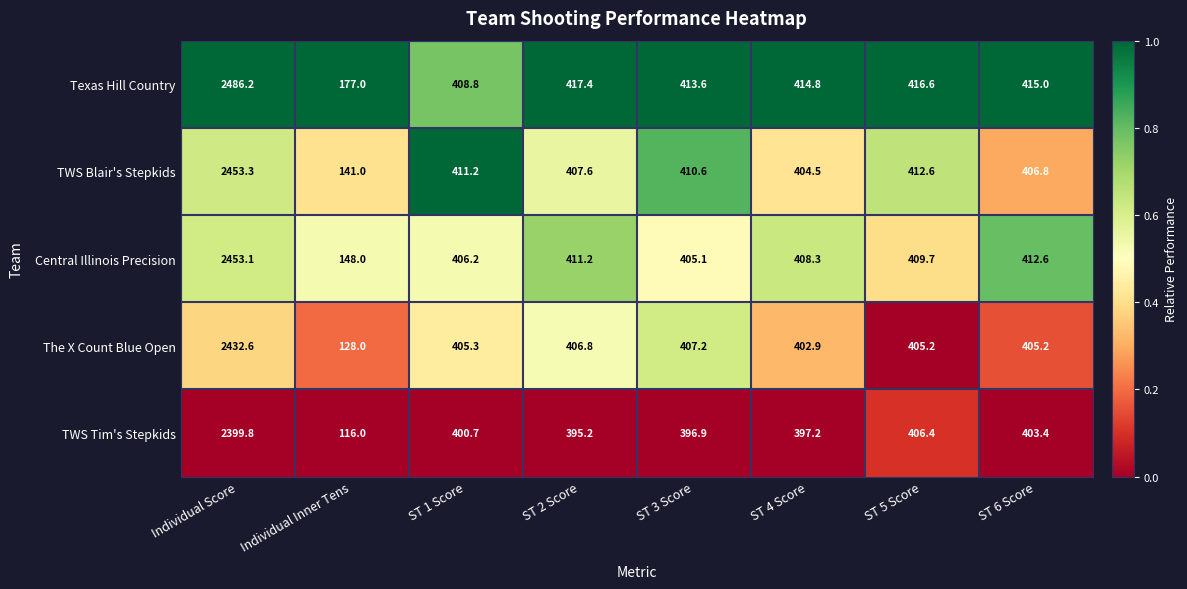

The value of Texas Hill Country at ST 5 Score is 416.6. True or false?

True